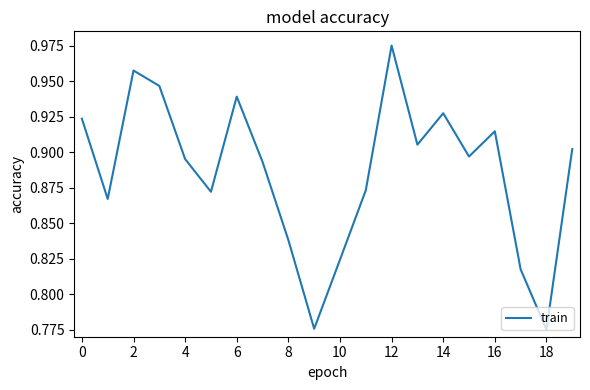

Which has a higher value, 16 or 8?

16